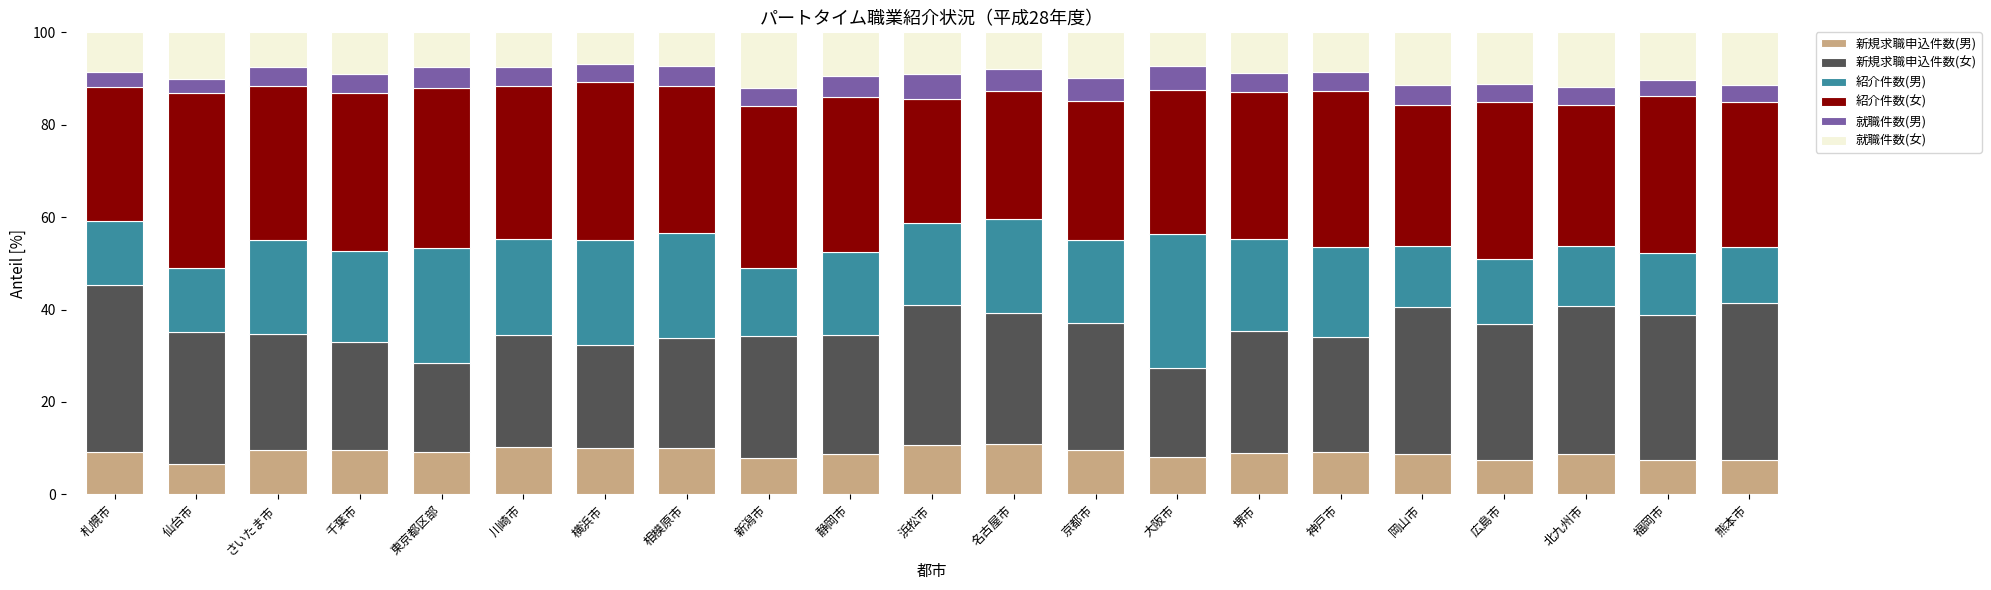

What is the total value across all series at 相模原市?

100.0